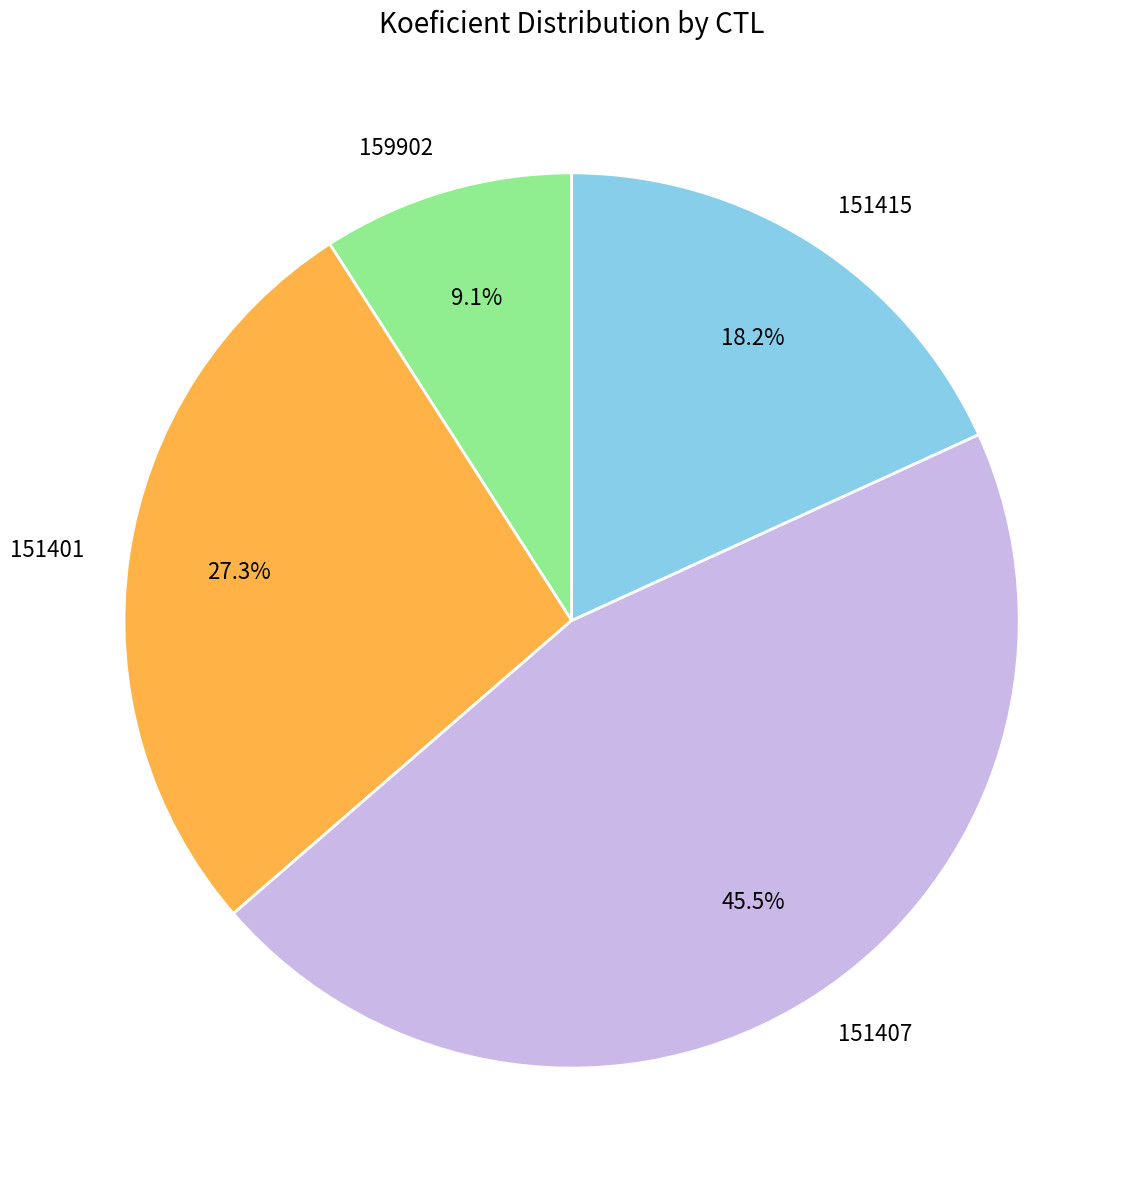

Between 151401 and 159902, which is larger?

151401